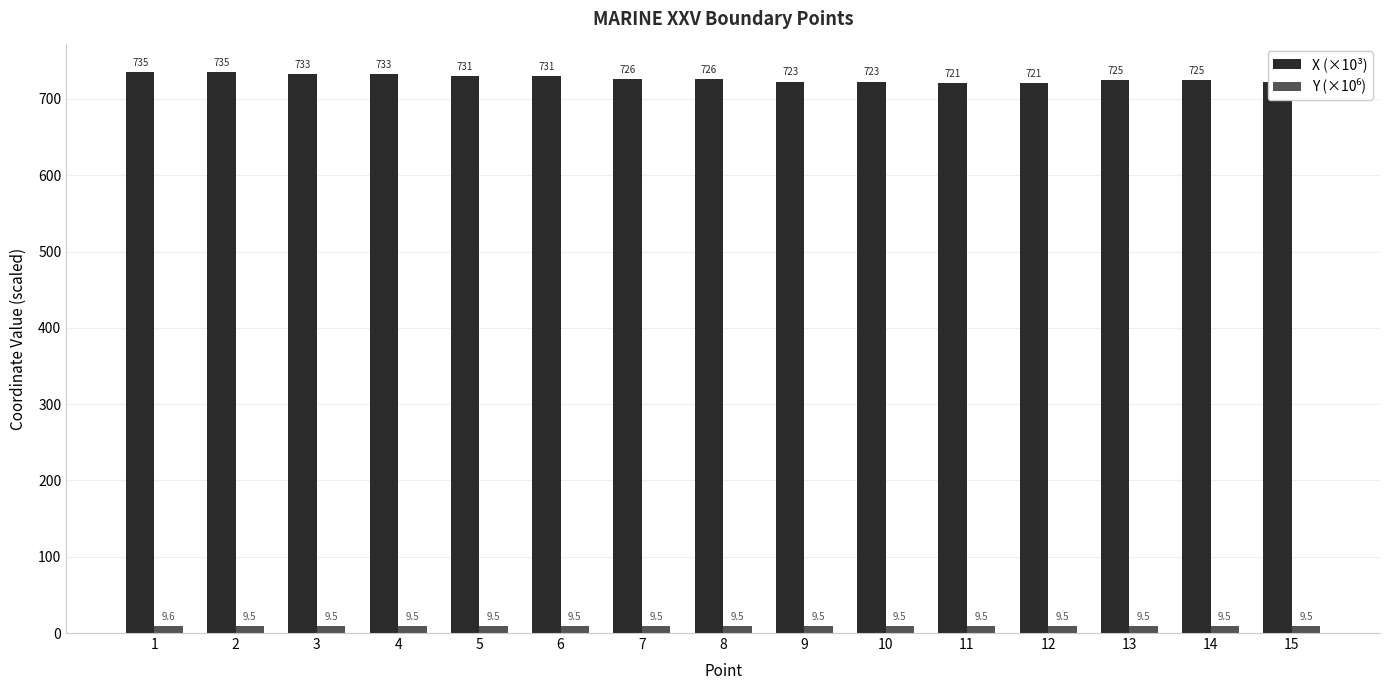

How many groups of bars are there?

15